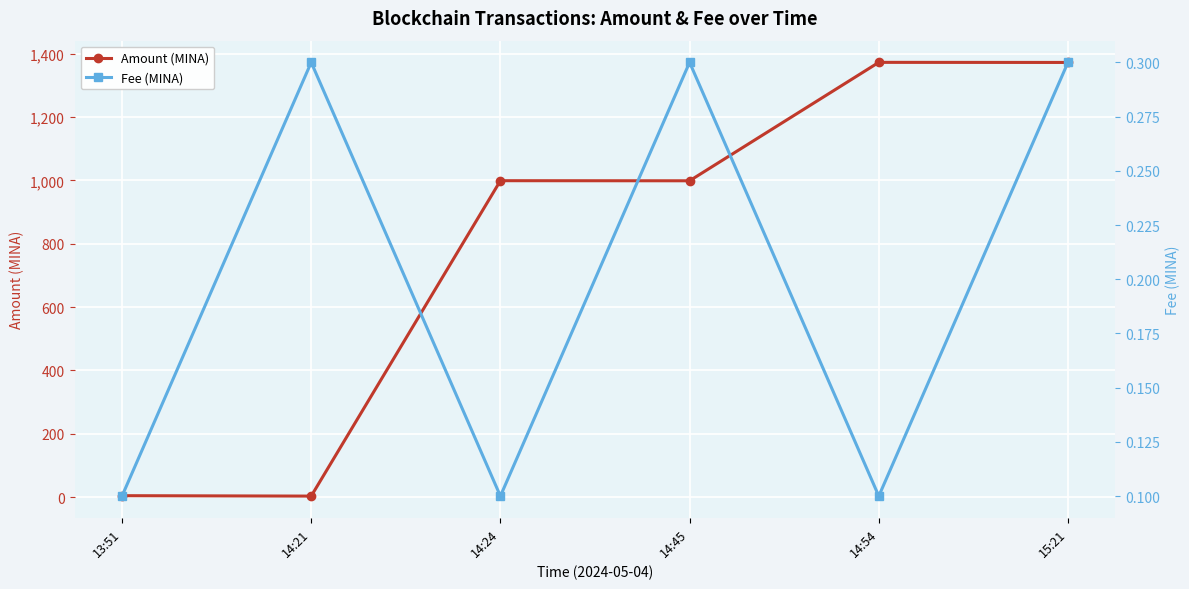

What are all the series names shown in the legend?

Amount (MINA), Fee (MINA)